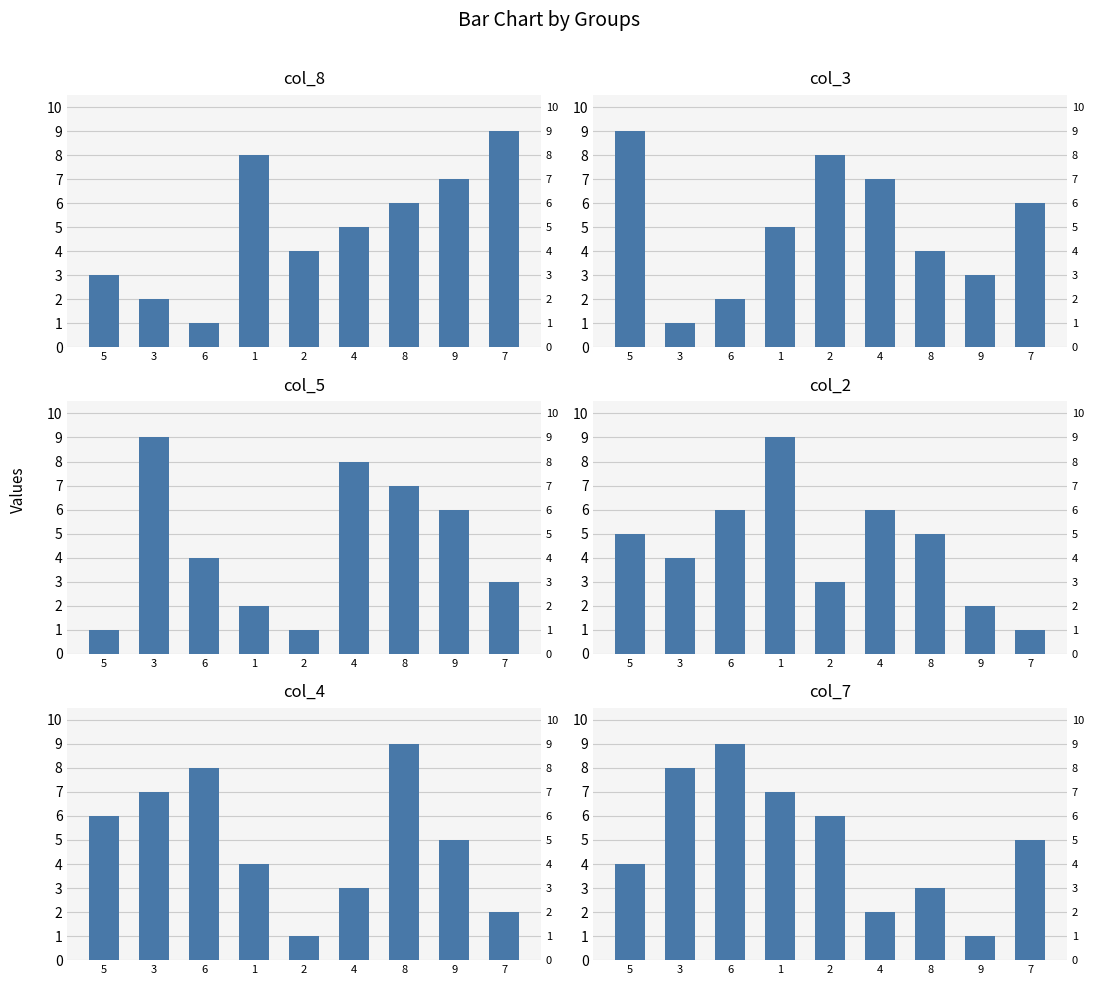

What is the label of the 6th bar from the right?

1